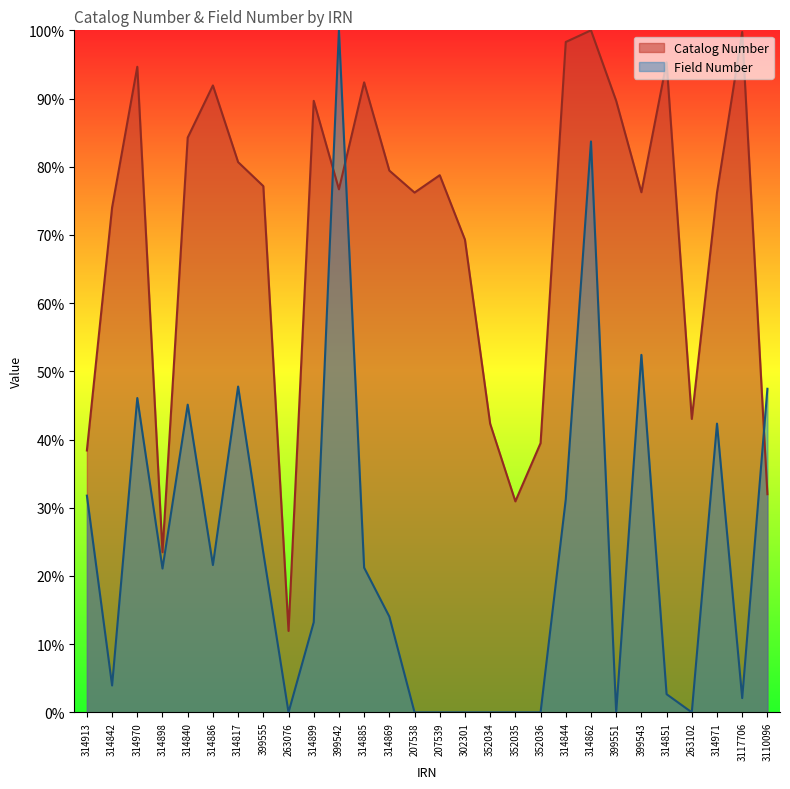

What is the difference between the maximum and minimum values in the Catalog Number series?

88.1